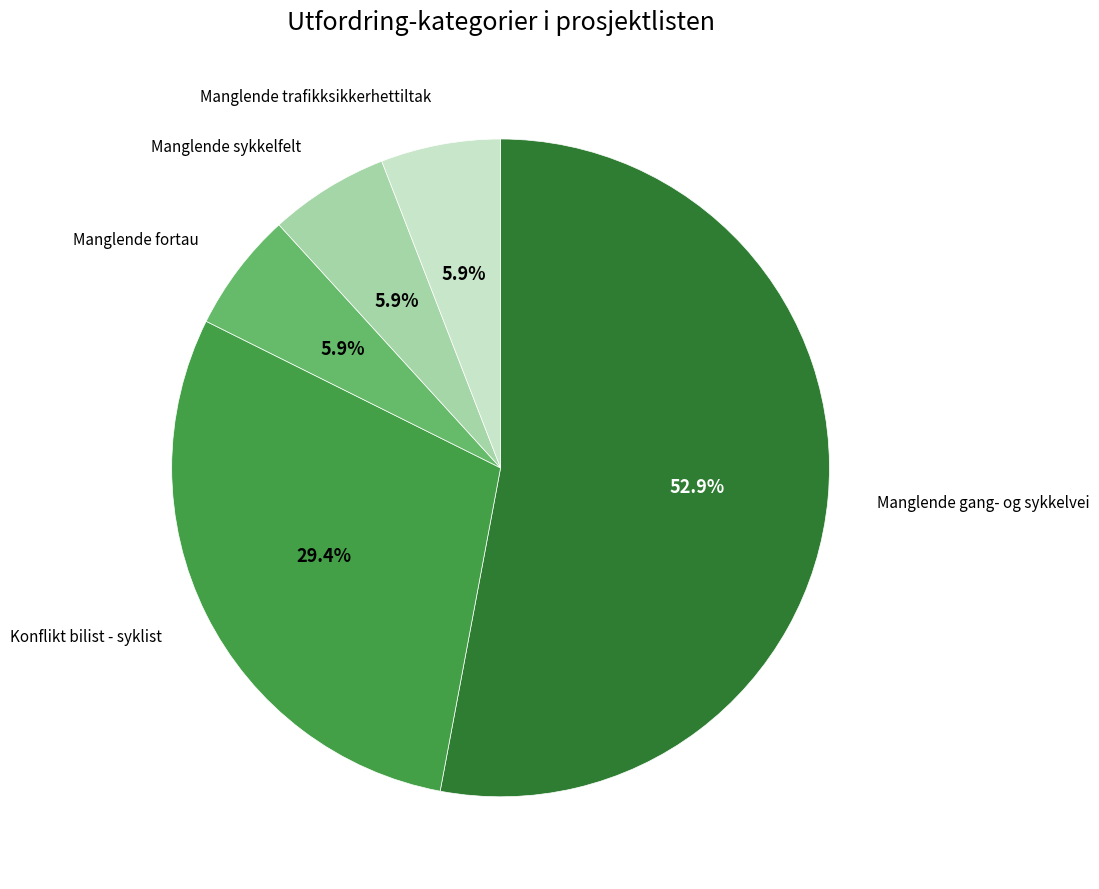

What is the total percentage of Konflikt bilist - syklist and Manglende trafikksikkerhettiltak?

35.3%